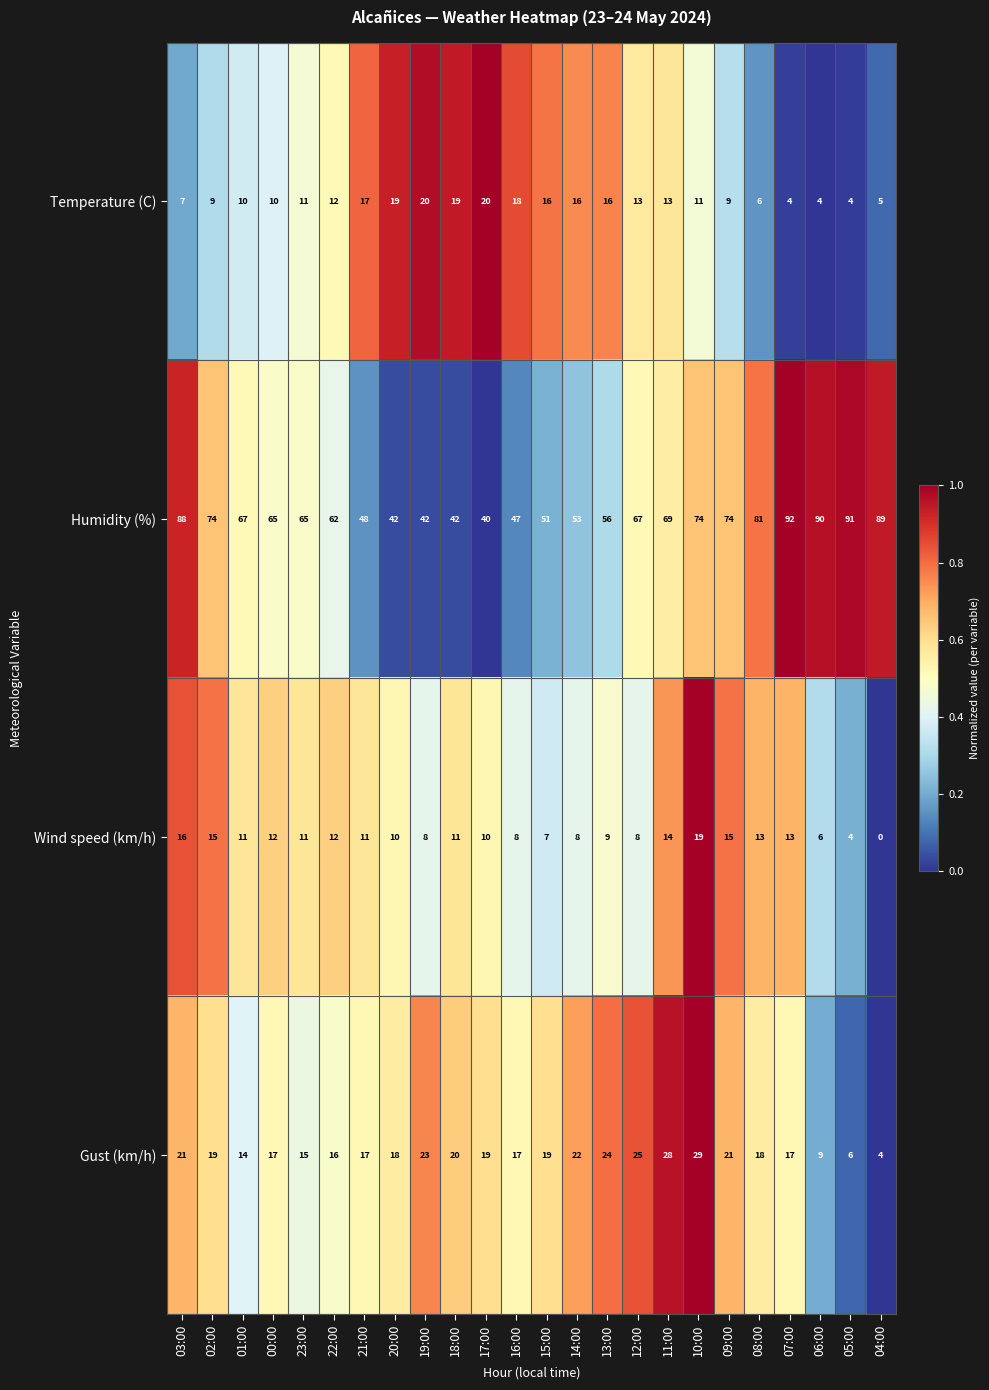

Which series has the largest total across all categories?

Humidity (%)